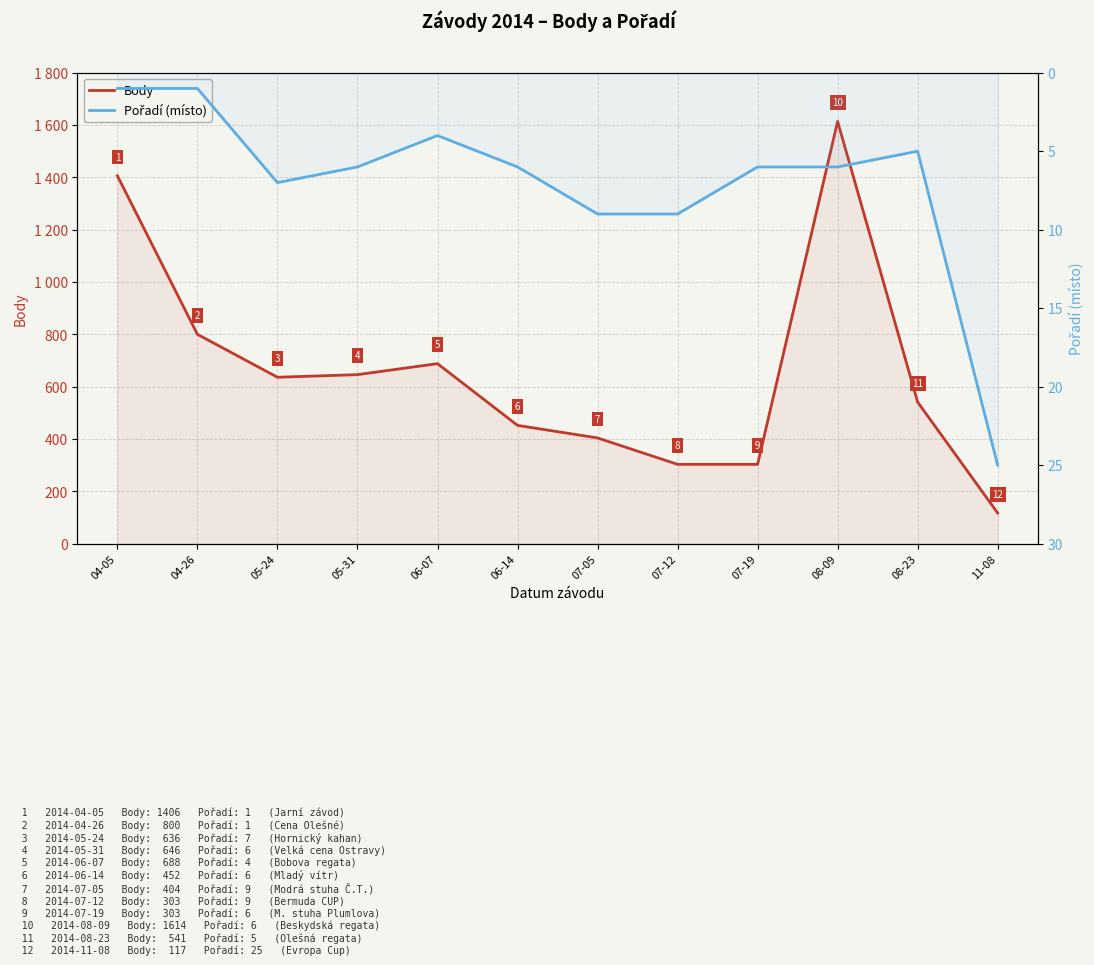

What is the difference between the Pořadí values at 08-09 and 08-23?

1